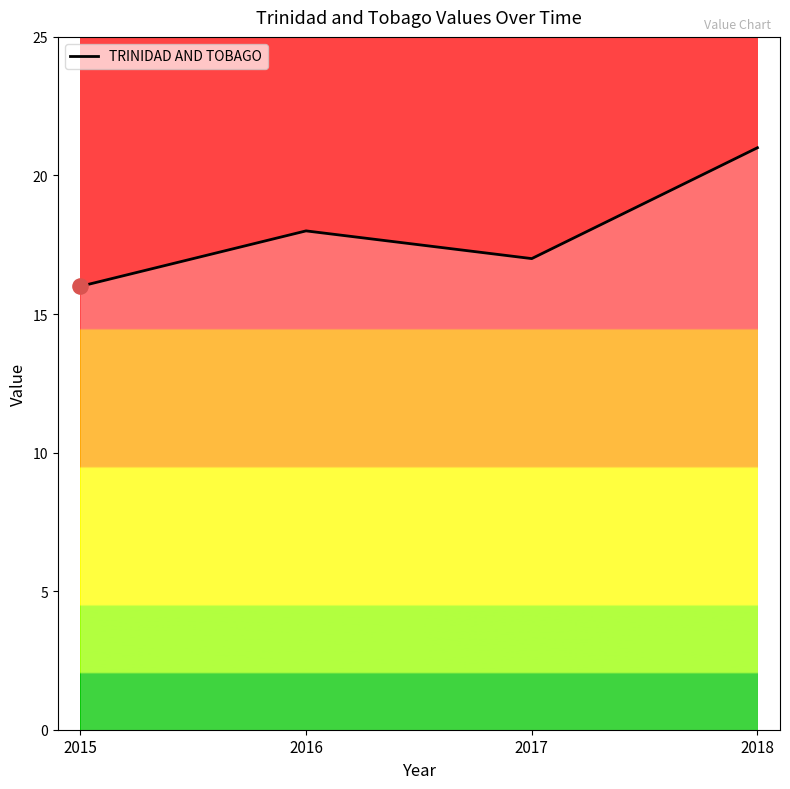

Approximately how many times larger is the value at 2018 compared to 2016?

1.2